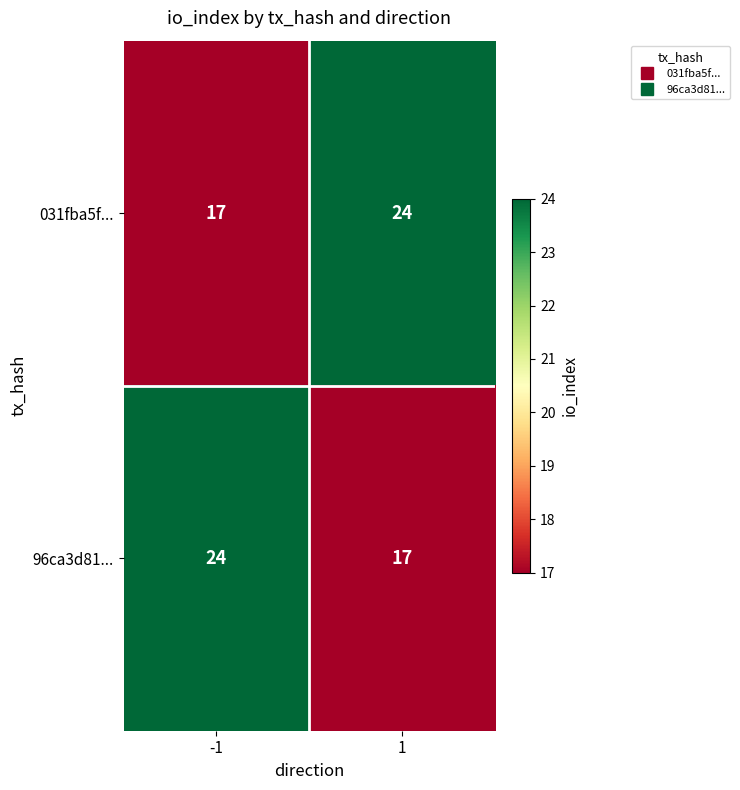

What is the sum of all 031fba5f... values?

41